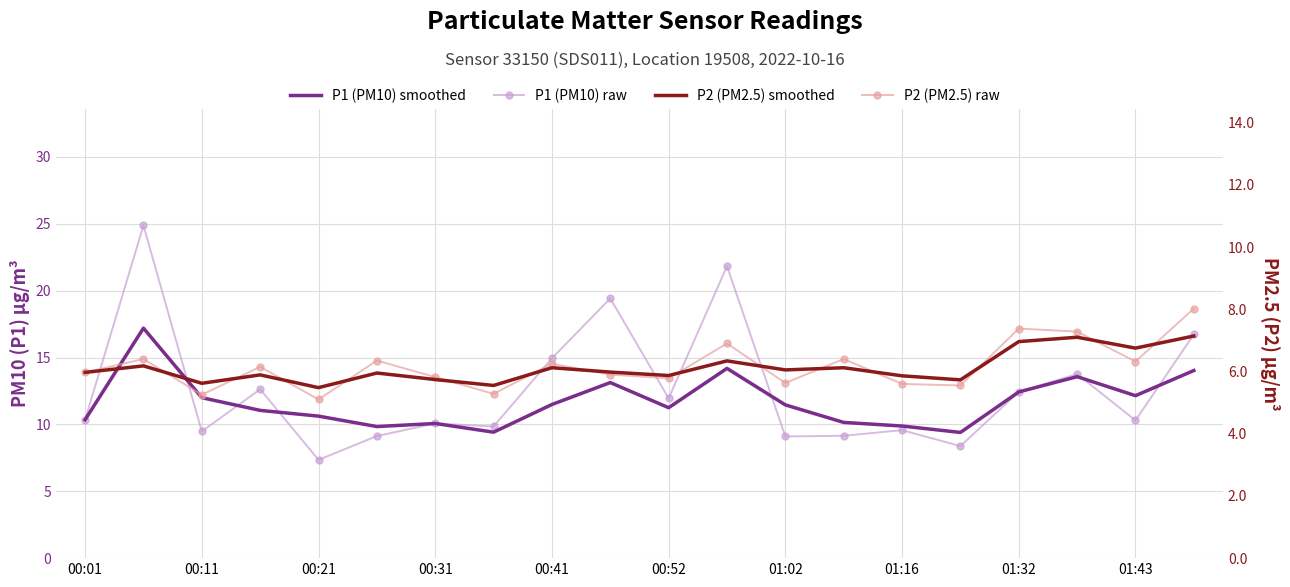

What is the sum of all P1 (PM10) raw values?

251.3